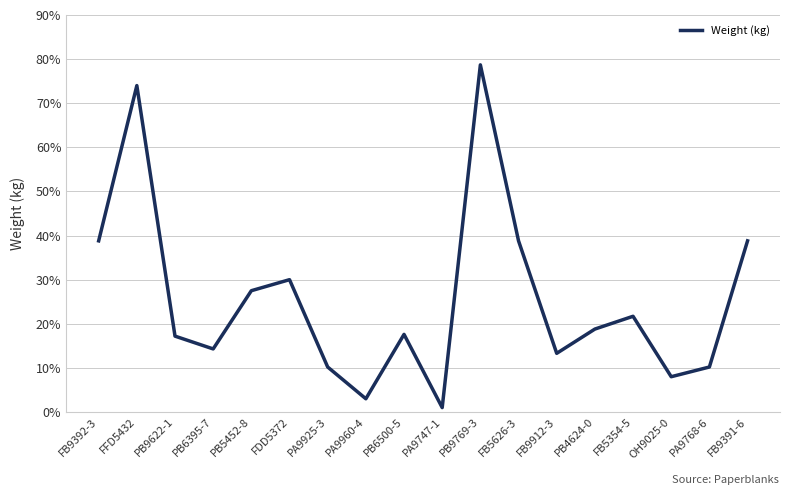

Does the chart have visible grid lines?

Yes